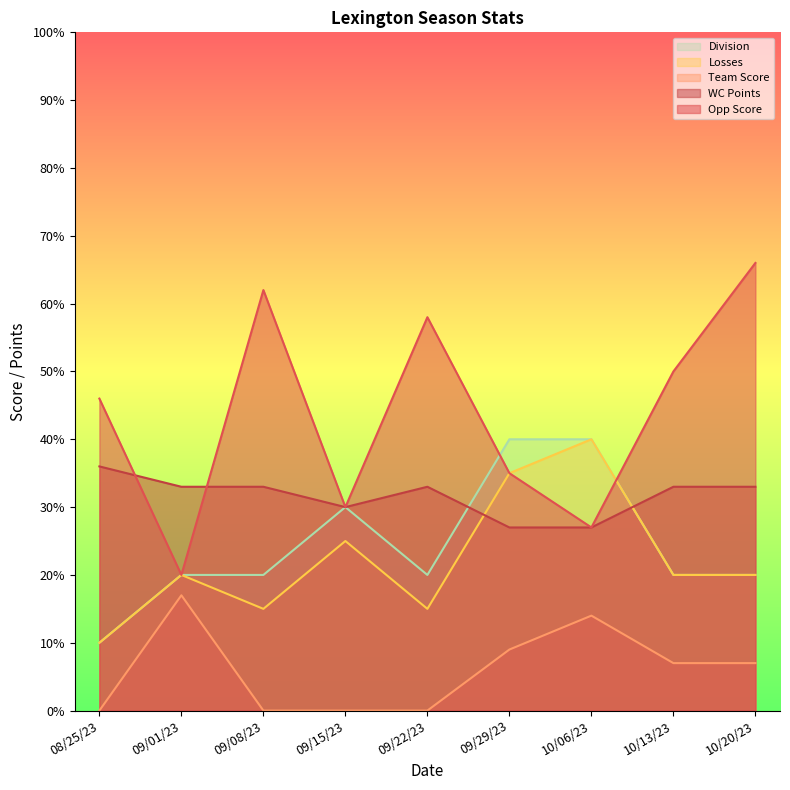

Reading right to left, what are all the values shown in this chart?

Opp Score: 10/20/23=66	10/13/23=50	10/06/23=27	09/29/23=35	09/22/23=58	09/15/23=30	09/08/23=62	09/01/23=20	08/25/23=46
Losses: 10/20/23=20	10/13/23=20	10/06/23=40	09/29/23=35	09/22/23=15	09/15/23=25	09/08/23=15	09/01/23=20	08/25/23=10
Team Score: 10/20/23=7	10/13/23=7	10/06/23=14	09/29/23=9	09/22/23=0	09/15/23=0	09/08/23=0	09/01/23=17	08/25/23=0
Division: 10/20/23=20	10/13/23=20	10/06/23=40	09/29/23=40	09/22/23=20	09/15/23=30	09/08/23=20	09/01/23=20	08/25/23=10
WC Points: 10/20/23=33	10/13/23=33	10/06/23=27	09/29/23=27	09/22/23=33	09/15/23=30	09/08/23=33	09/01/23=33	08/25/23=36